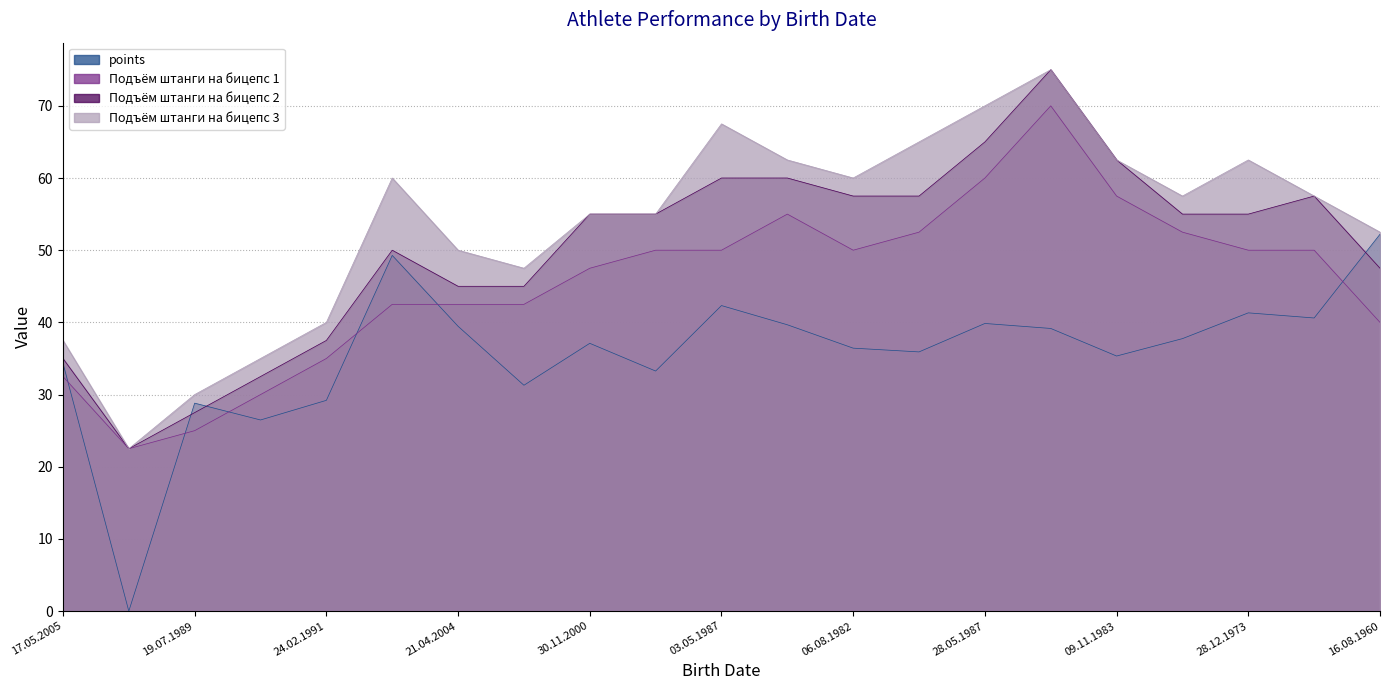

What is the difference between the Подъём штанги на бицепс 2 values at 21.04.2004 and 08.04.1996?

10.0